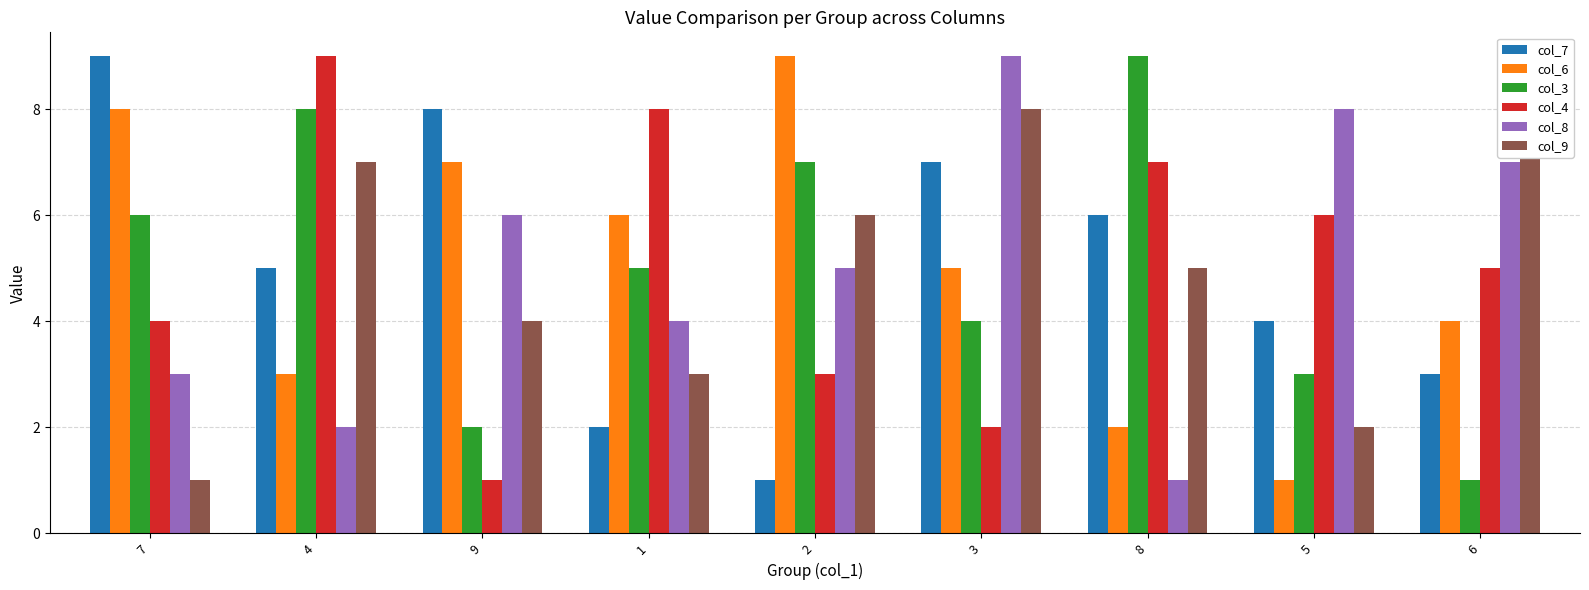

True or false: col_3 has a value of 8 at 4.

True